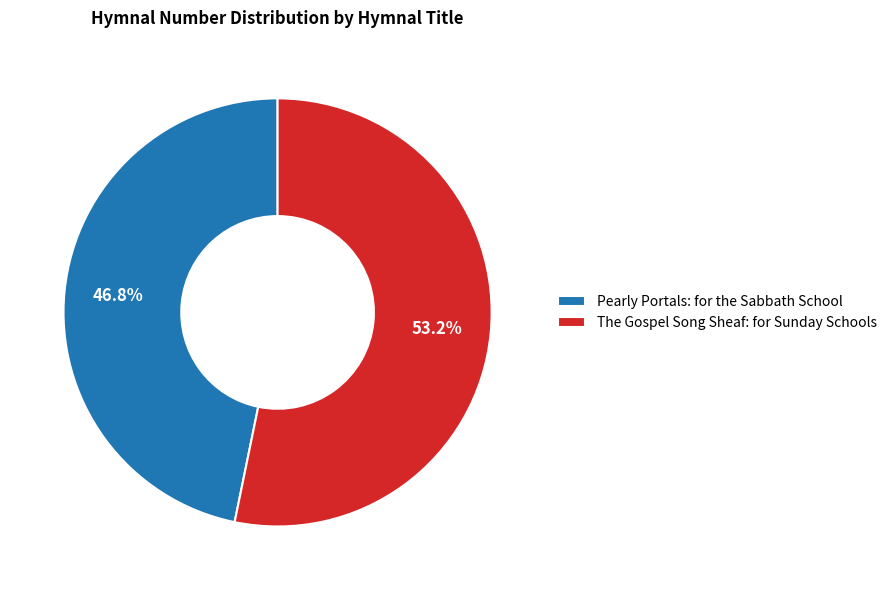

What is the smallest slice in the pie chart?

Pearly Portals: for the Sabbath School